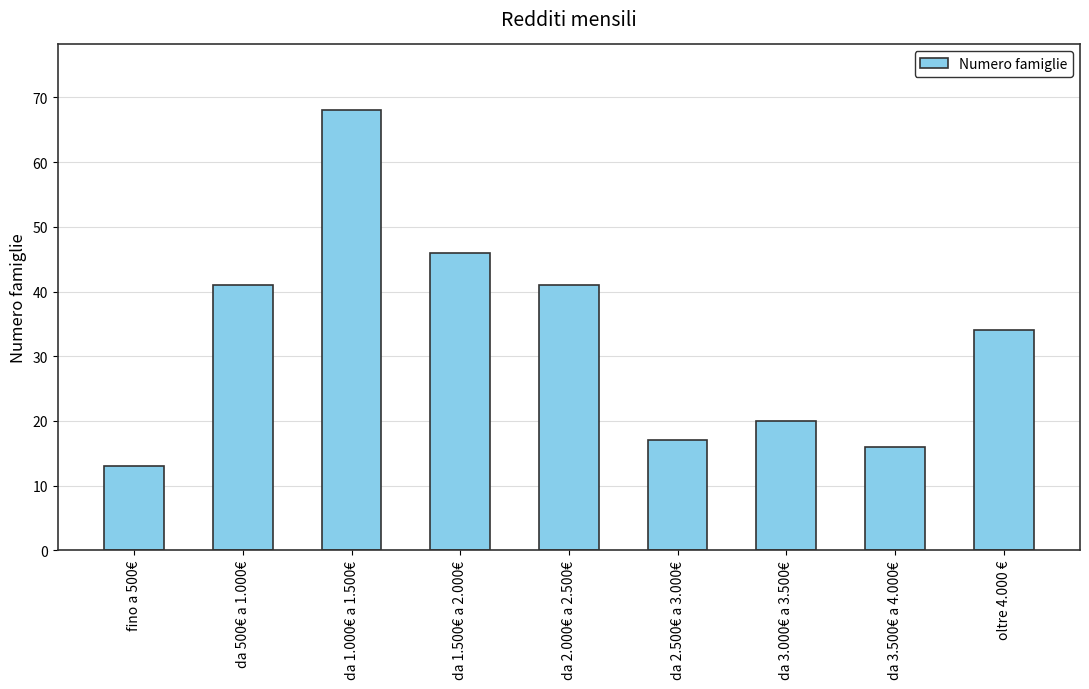

What is the value of the 1st bar from the left?

13